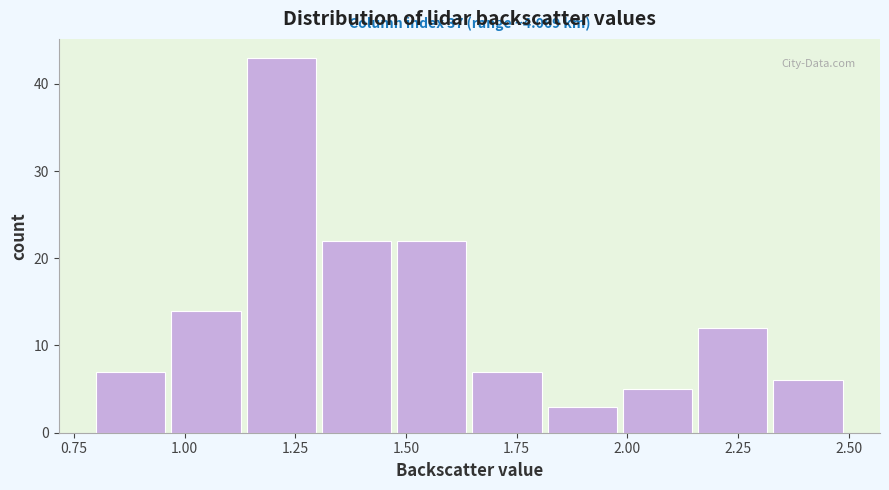

Around what value on the x-axis is the tallest bar? Give the approximate position of its centre, as read against the axis.

1.20